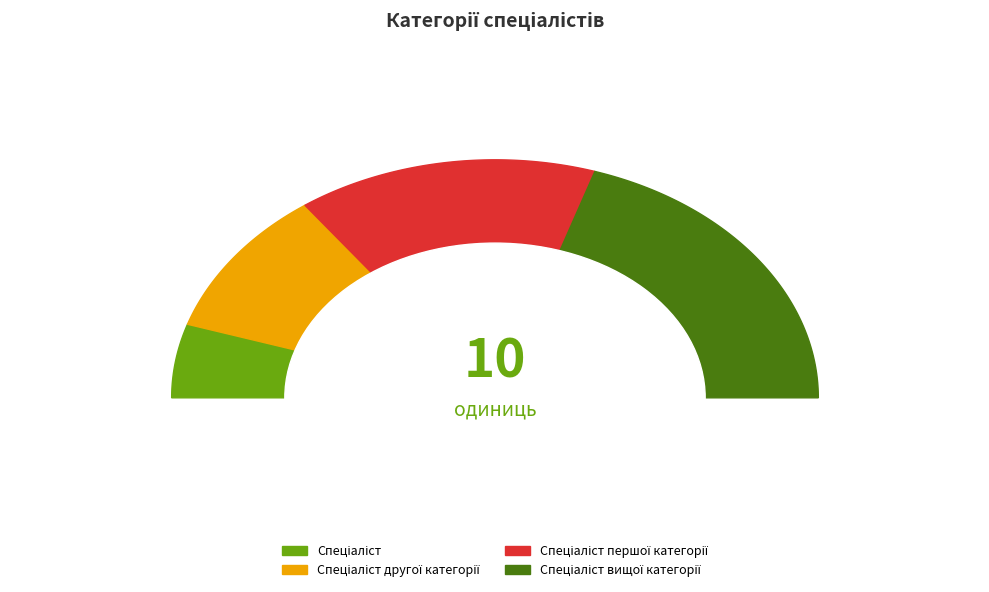

Which slice is the smallest?

Спеціаліст